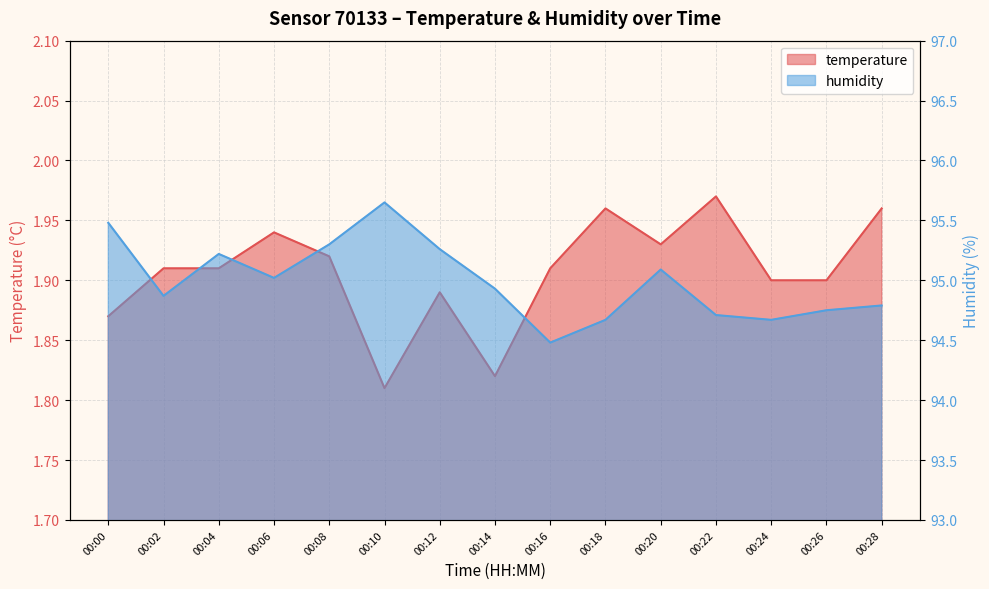

True or false: humidity and temperature intersect in this chart.

False